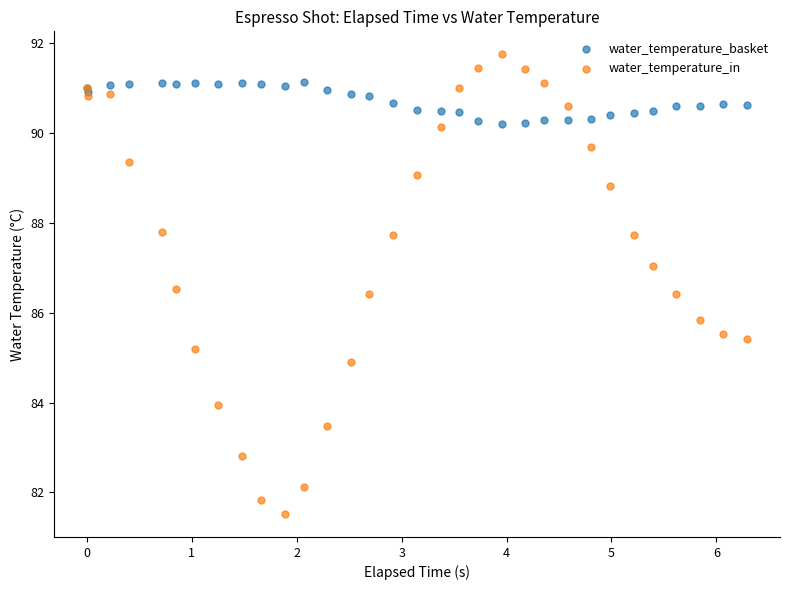

Which series has the widest spread of Y values?

water_temperature_in